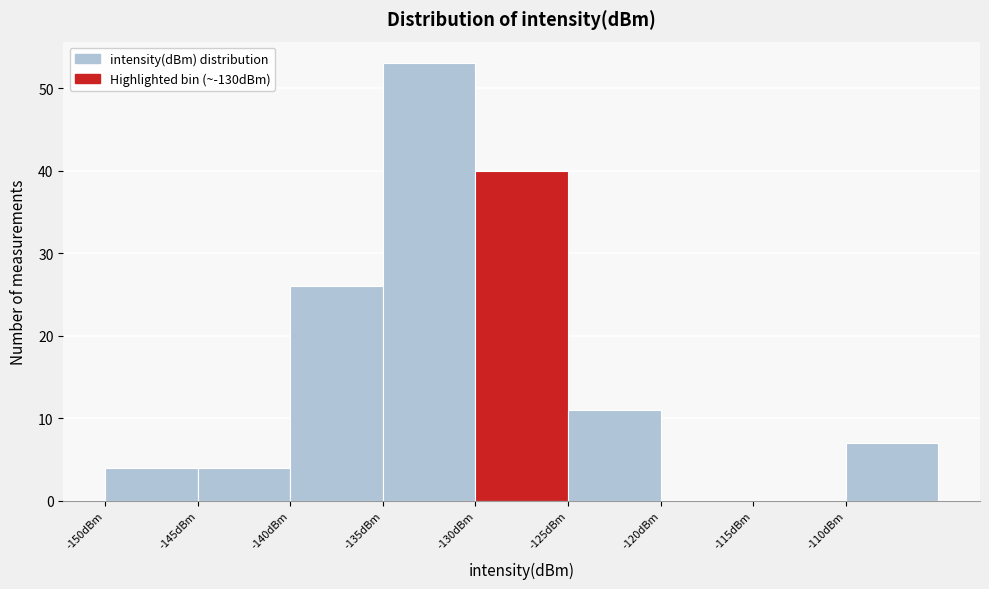

Reading left to right, list every bar in this chart as the range it spans on the x-axis followed by its height. The values are not printed on the chart, so give them approximately, as read against the axis.

-150 to -145: 4
-145 to -140: 4
-140 to -135: 26
-135 to -130: 53
-130 to -125: 40
-125 to -120: 11
-120 to -115: 0
-115 to -110: 0
-110 to -105: 7